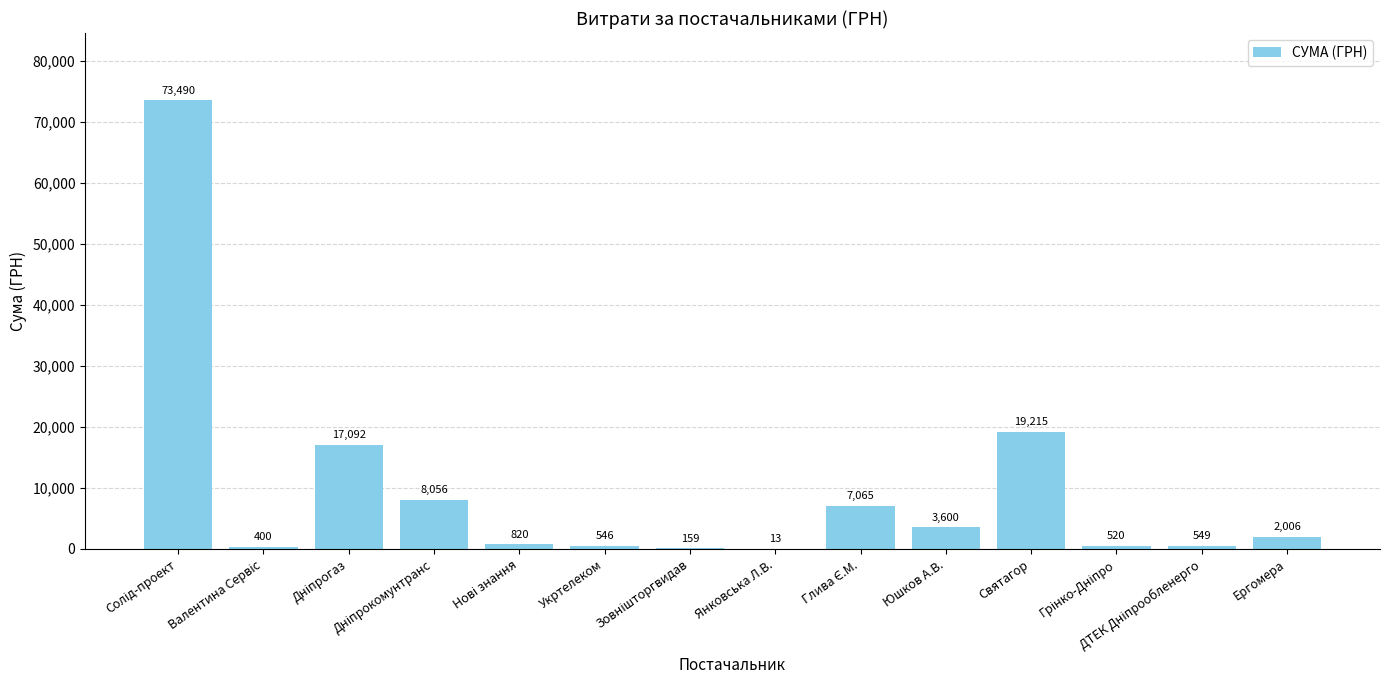

The value at Ергомера is 2006.0. True or false?

True